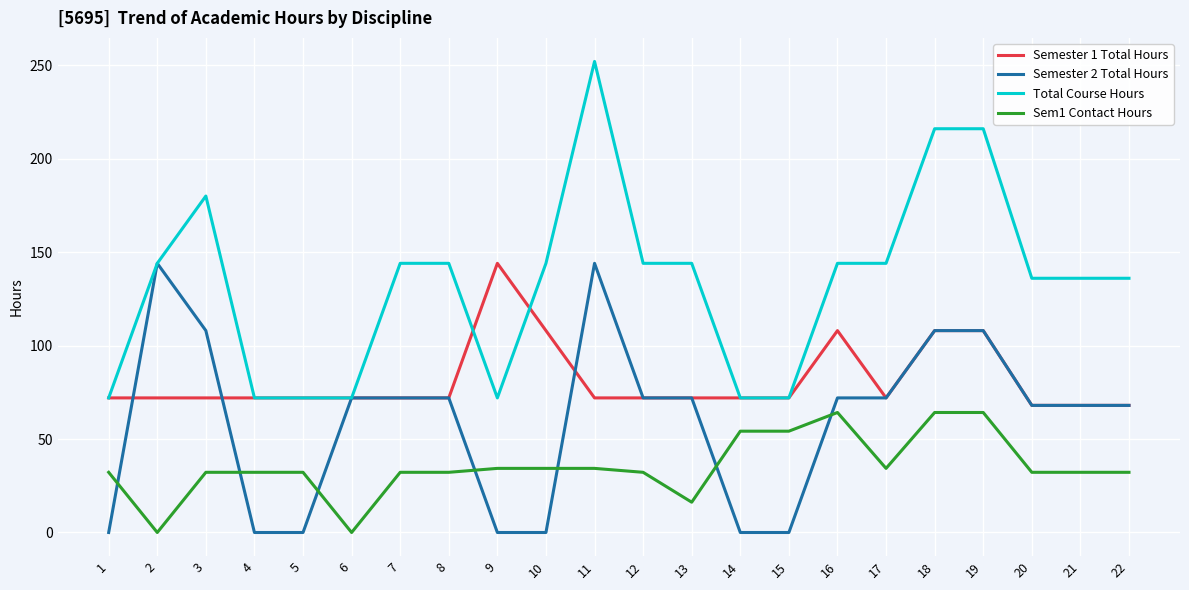

What is the total value across all series at 3?

392.2